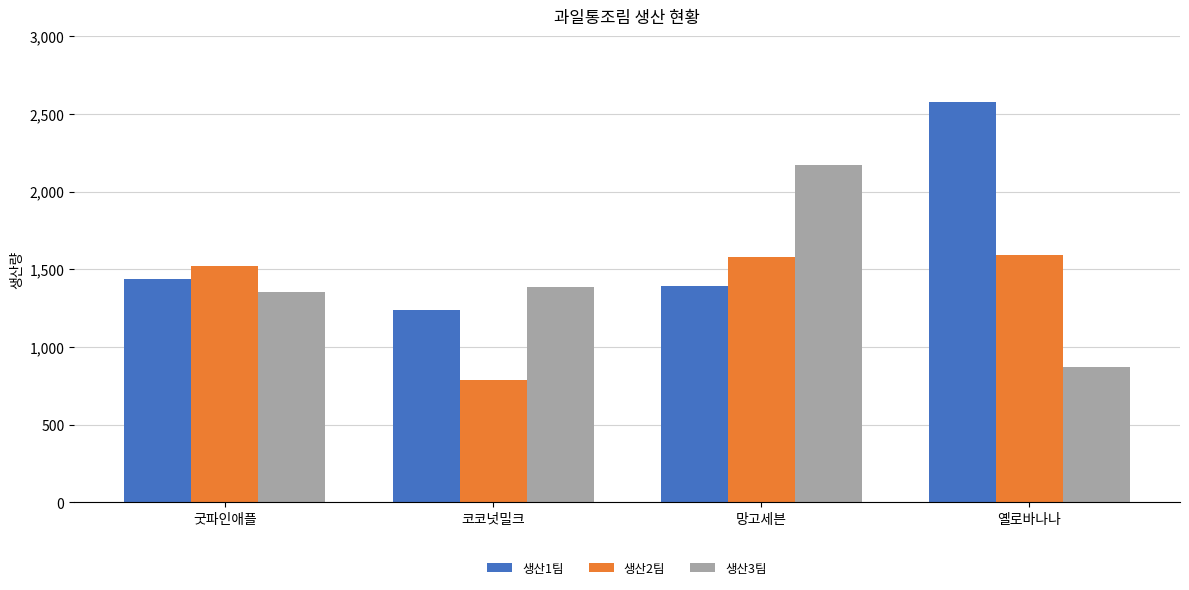

What is the total value across all series at 굿파인애플?

4305